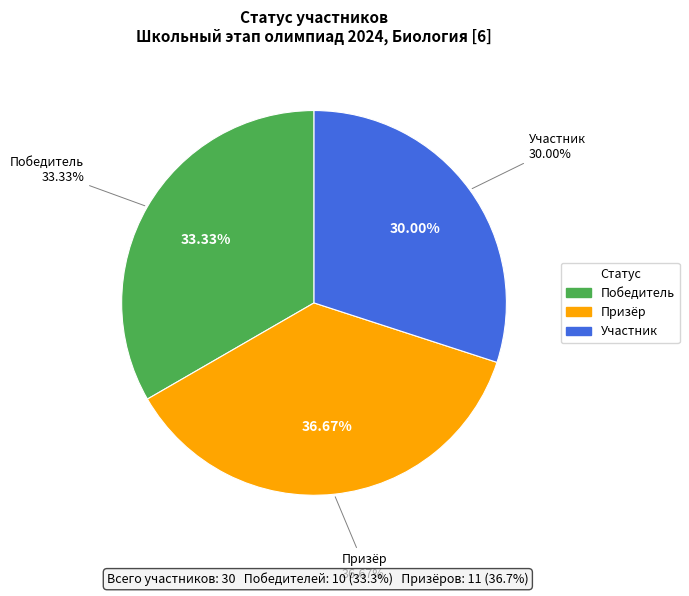

What is the largest slice in the pie chart?

Призёр